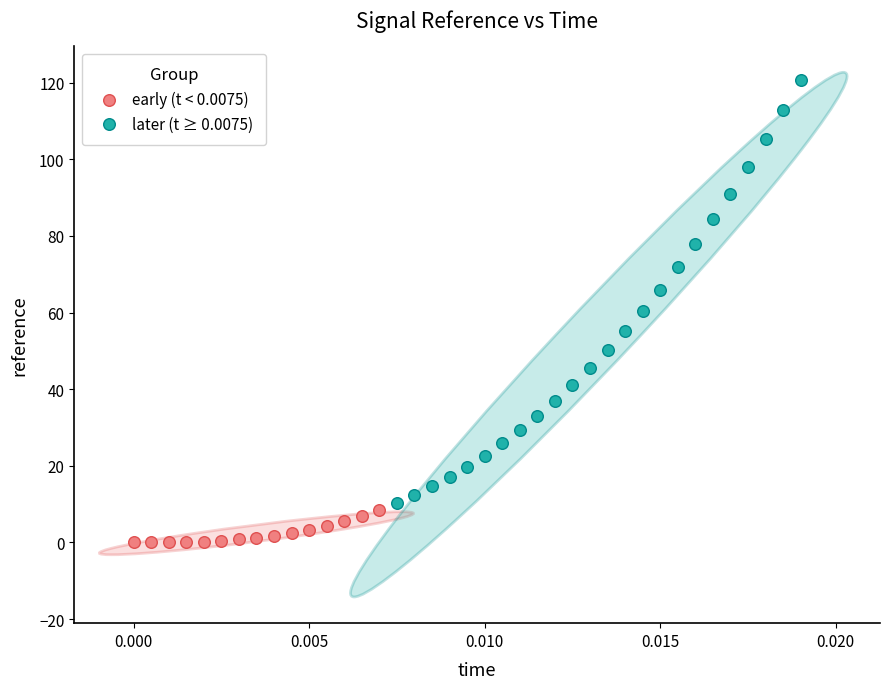

Which series reaches the maximum Y coordinate?

later (t ≥ 0.0075)